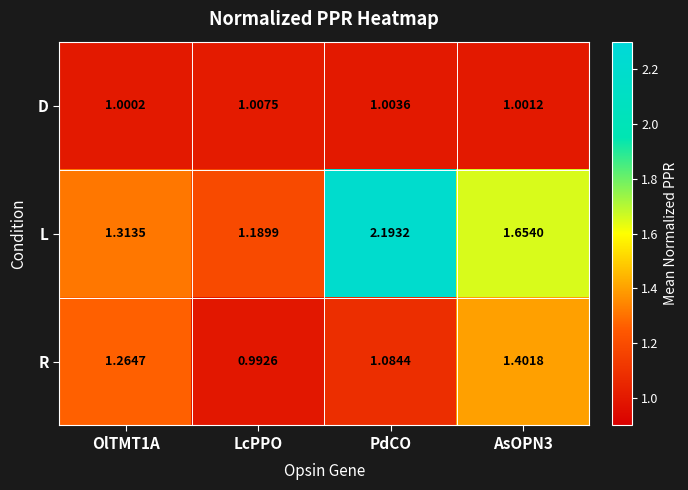

Which series has the widest spread of values?

L